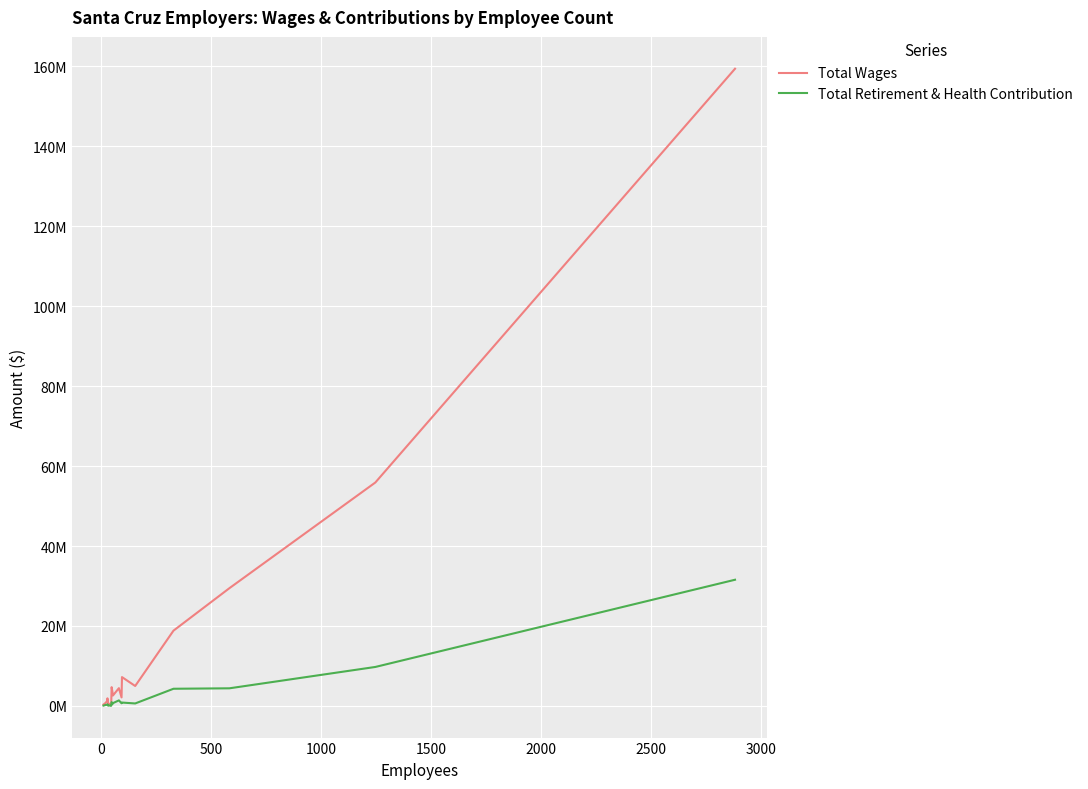

How many data points in Total Wages are above 2604633?

9